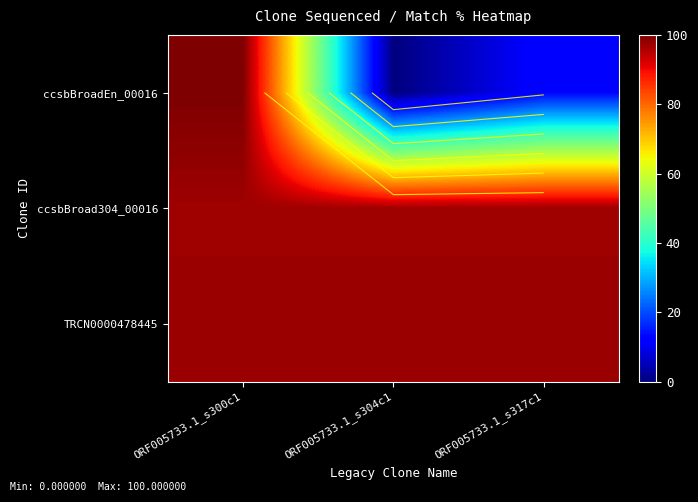

What is the average value of the ccsbBroad304_00016 series?

97.1